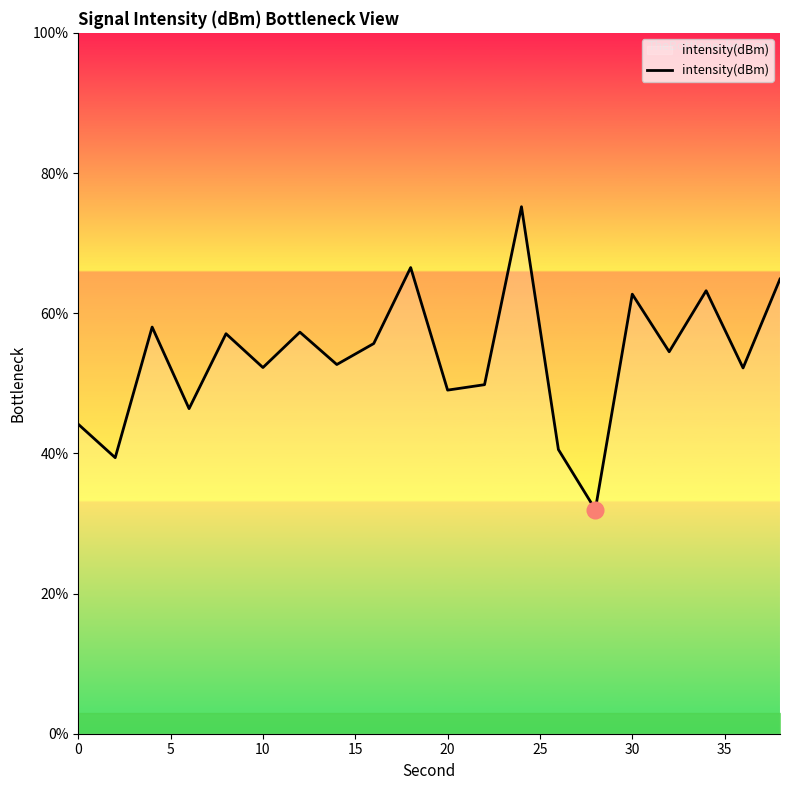

What is the difference between the maximum and minimum values?

43.2